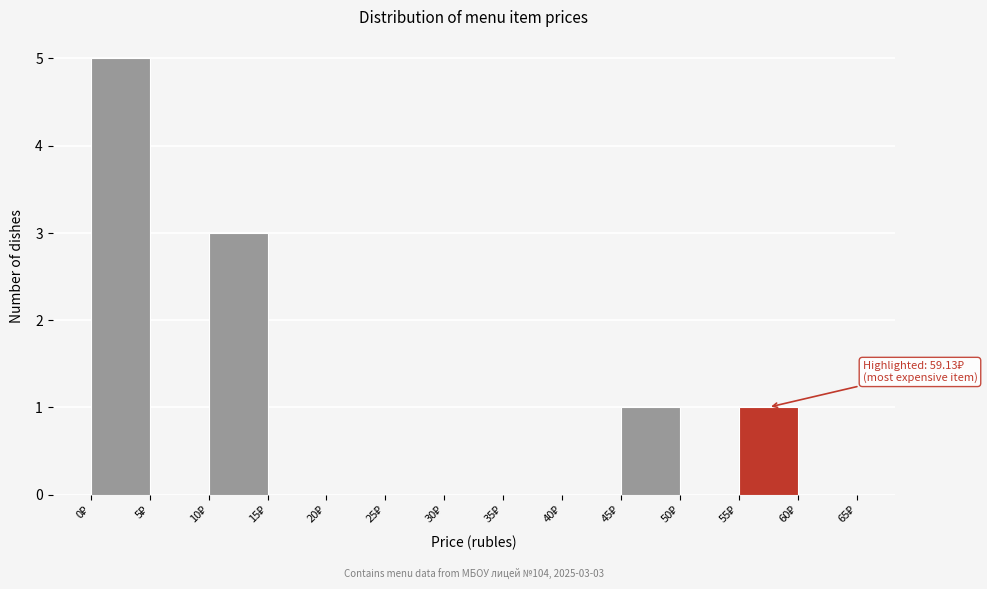

Which range on the x-axis has the tallest bar?

0 to 5